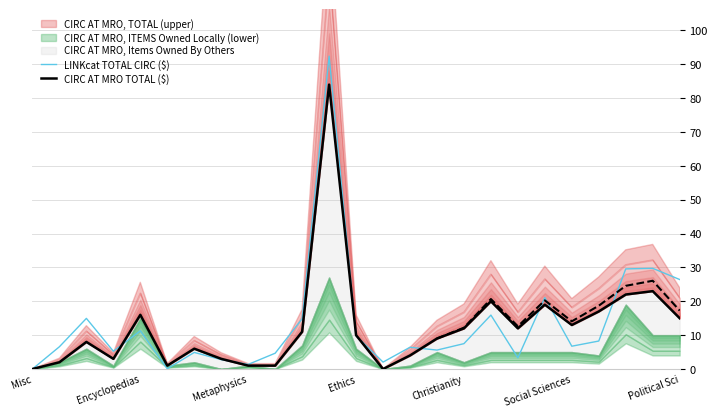

At 22, list the series in order from smallest to largest.

CIRC AT MRO TOTAL ($), LINKcat TOTAL CIRC ($)